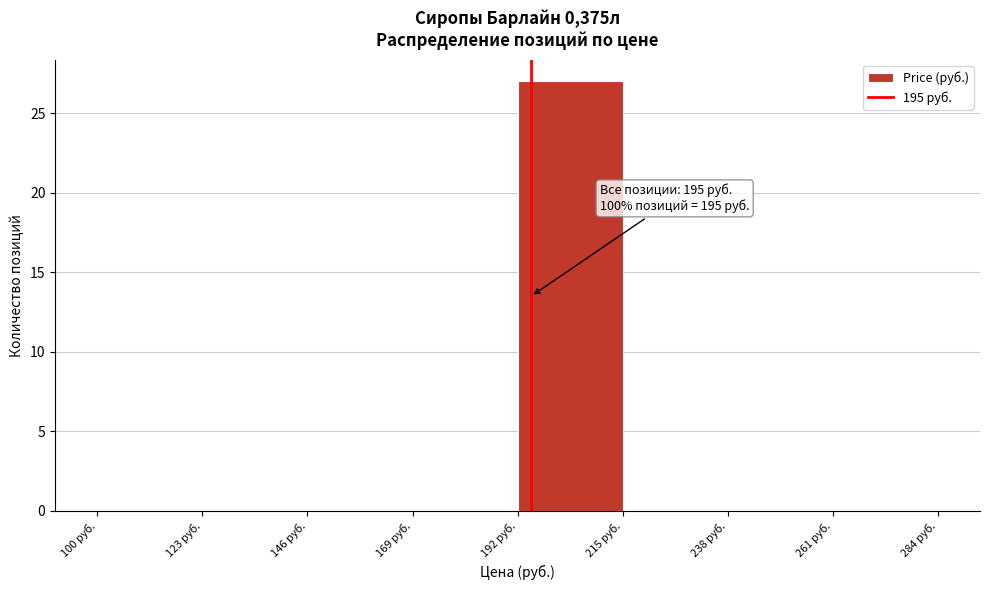

Over which range of the x-axis is the bar tallest?

192 to 215